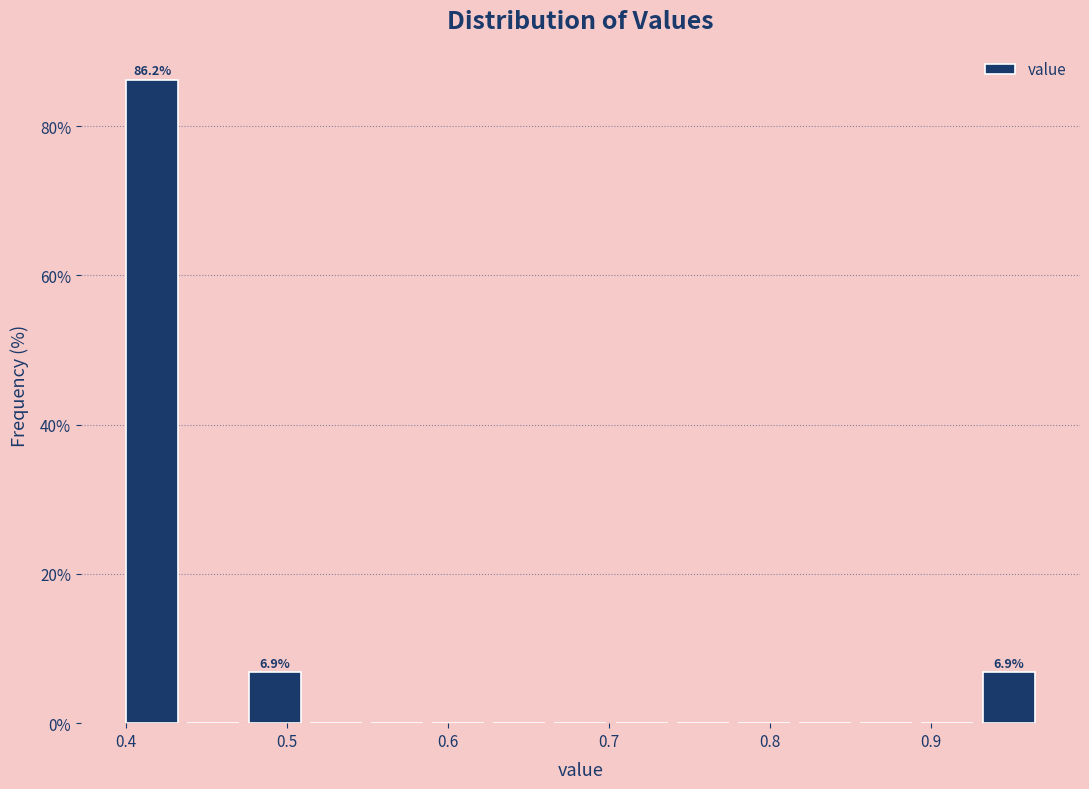

Around what value on the x-axis is the tallest bar? Give the approximate position of its centre, as read against the axis.

0.42